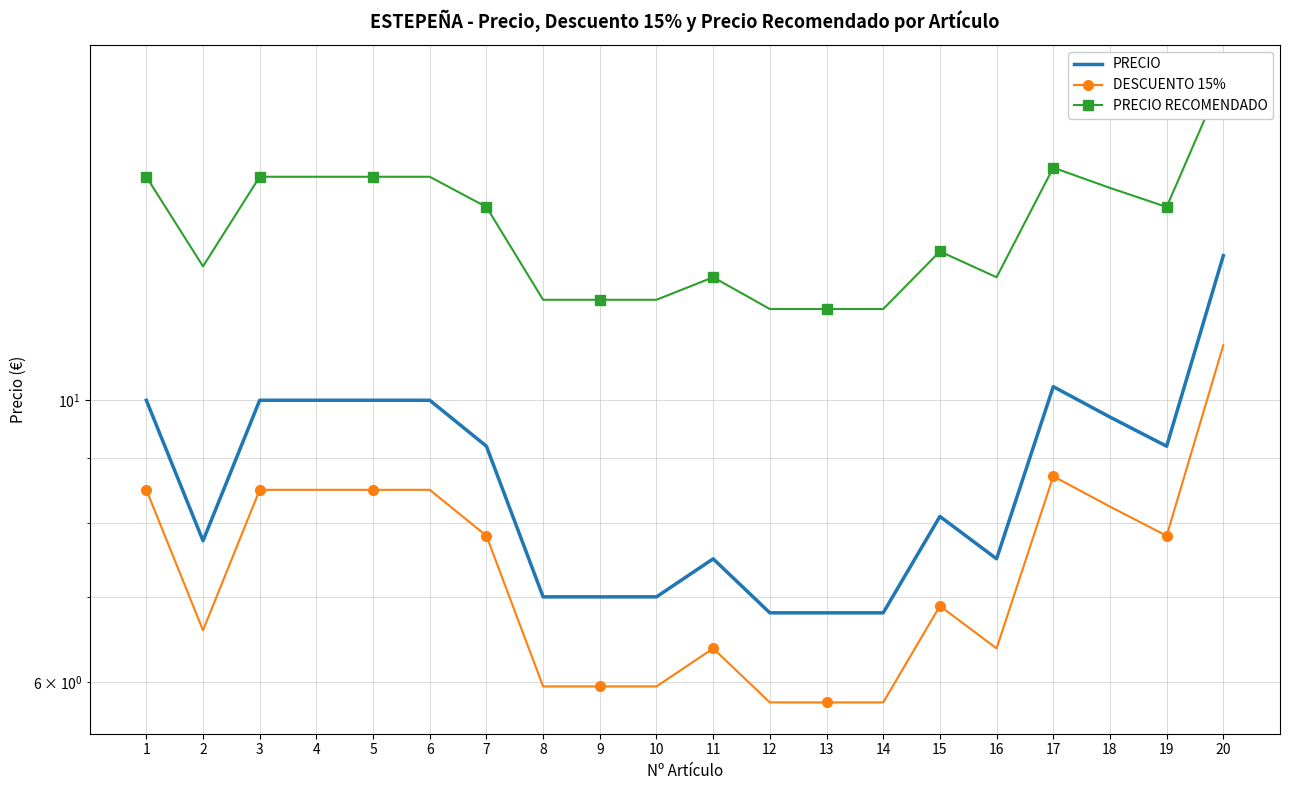

What is the total value across all series at 18?

32.6